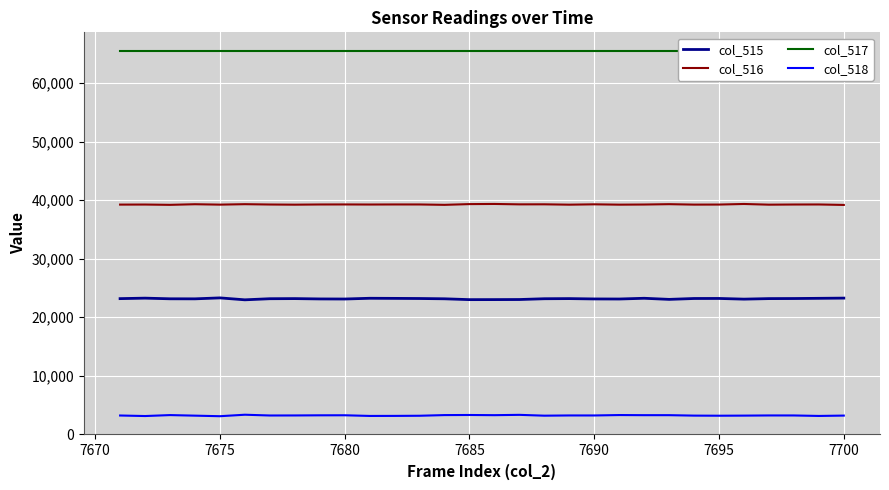

What is the lowest value of the col_515 series?

22943